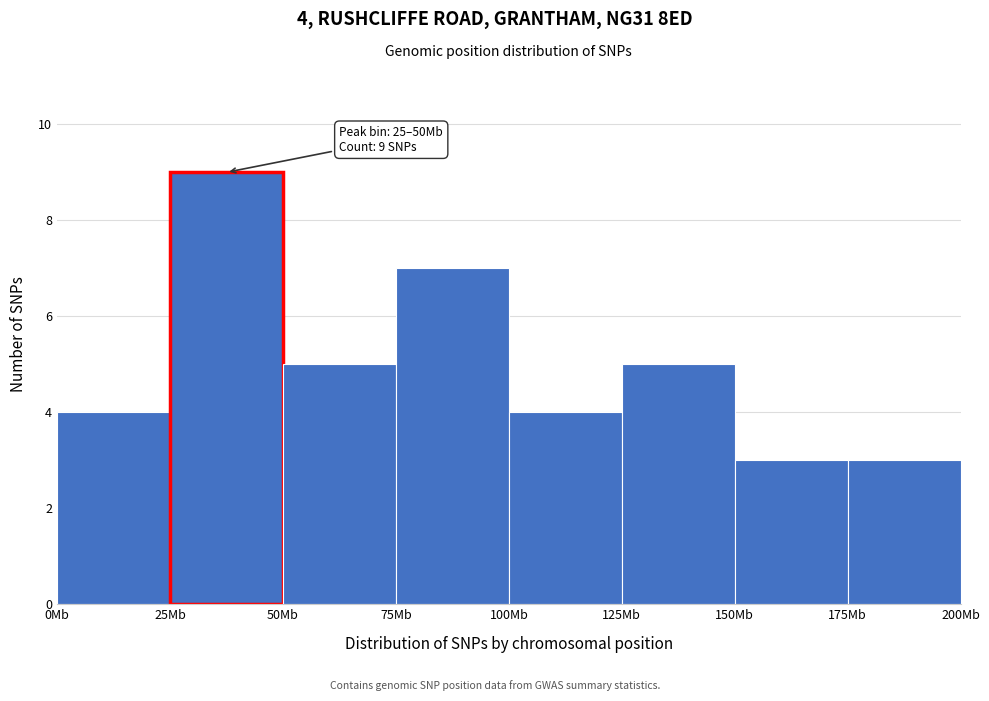

Reading right to left, list all the values displayed in this chart.

3	3	5	4	7	5	9	4